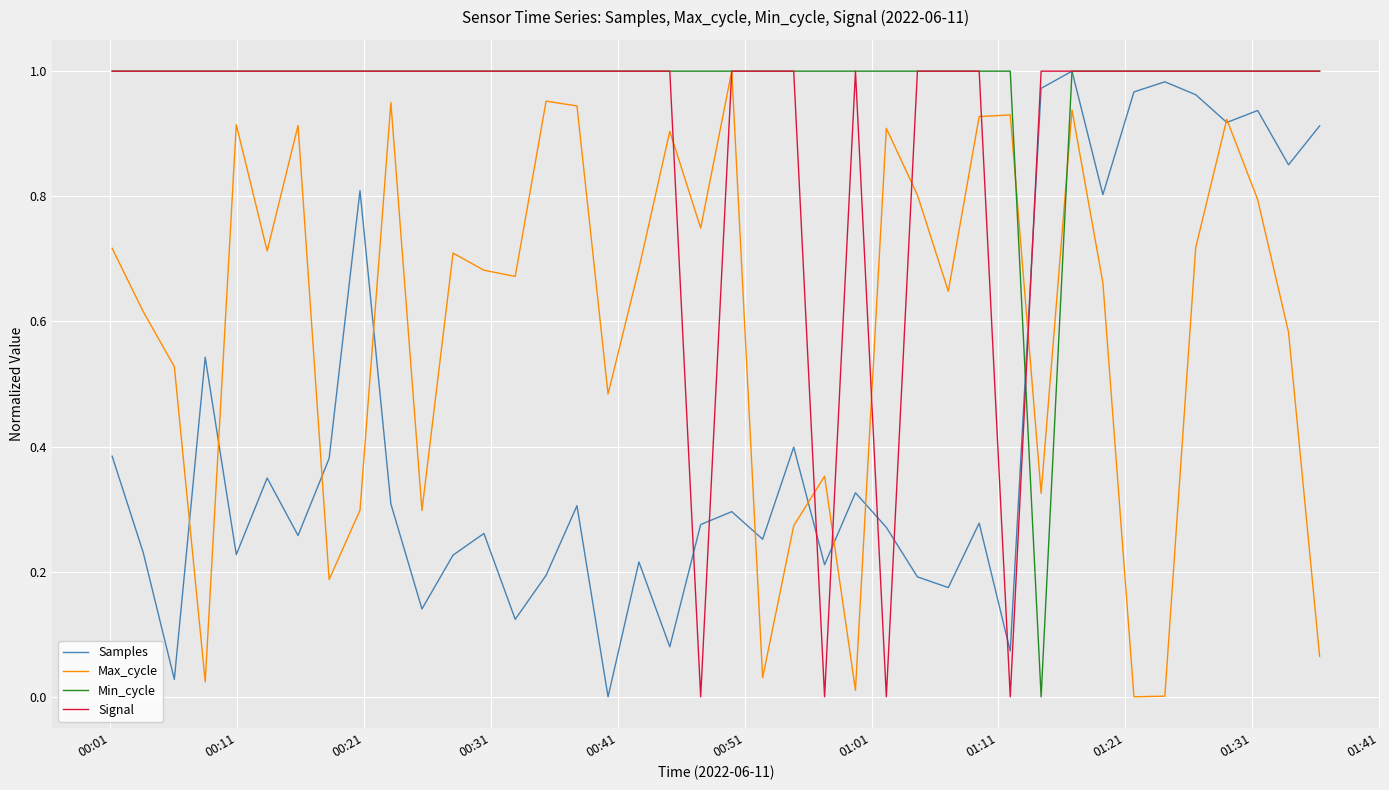

Which series has the largest total across all categories?

Min_cycle